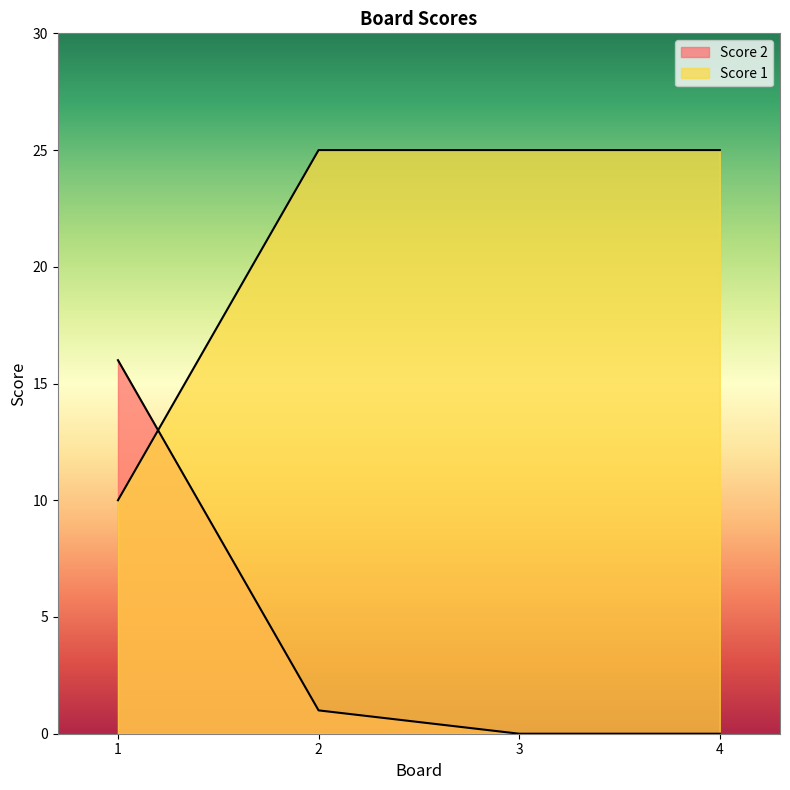

Rank the series at 2 from highest to lowest value.

Score 1, Score 2